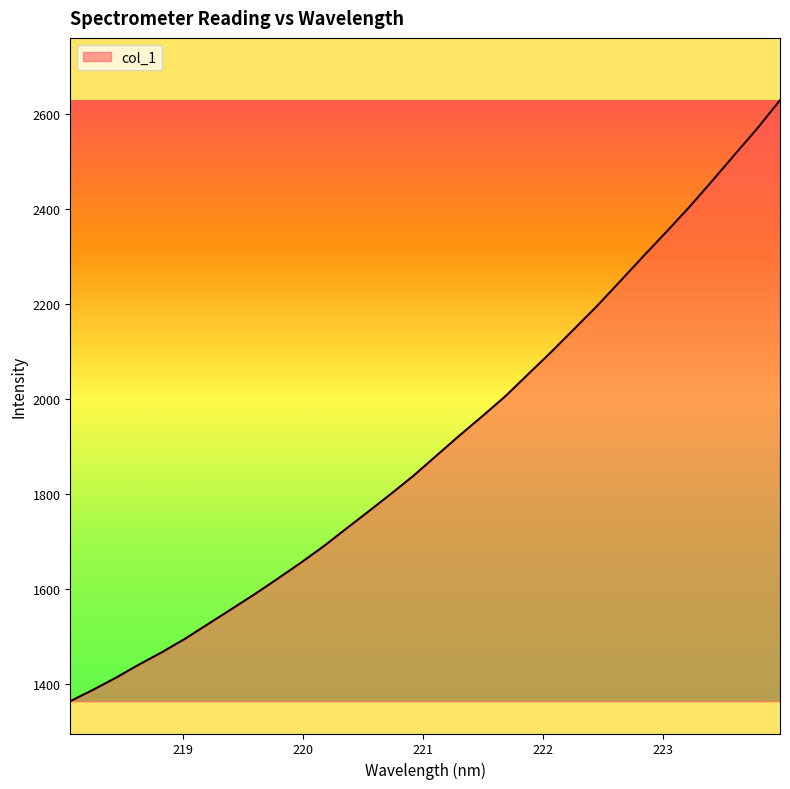

What is the sum of all values?

61062.2